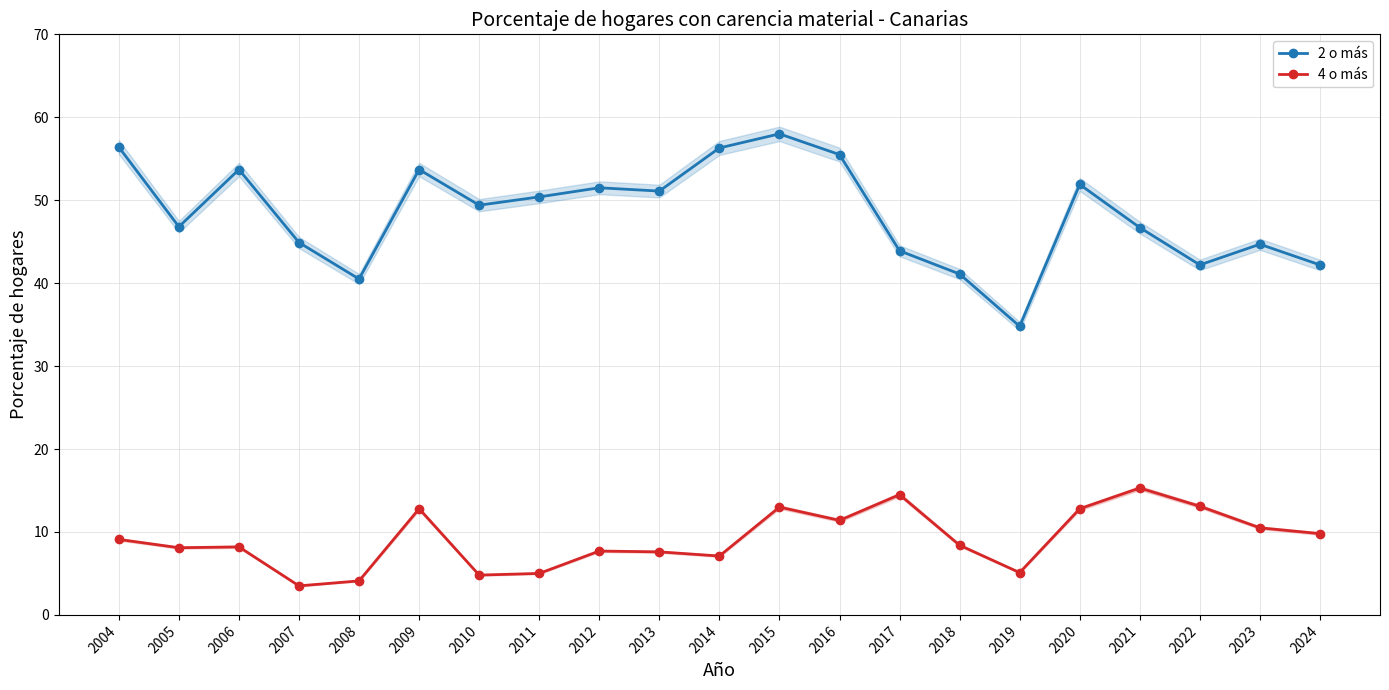

Is it true that 4 o más equals 6.1 at 2020?

False